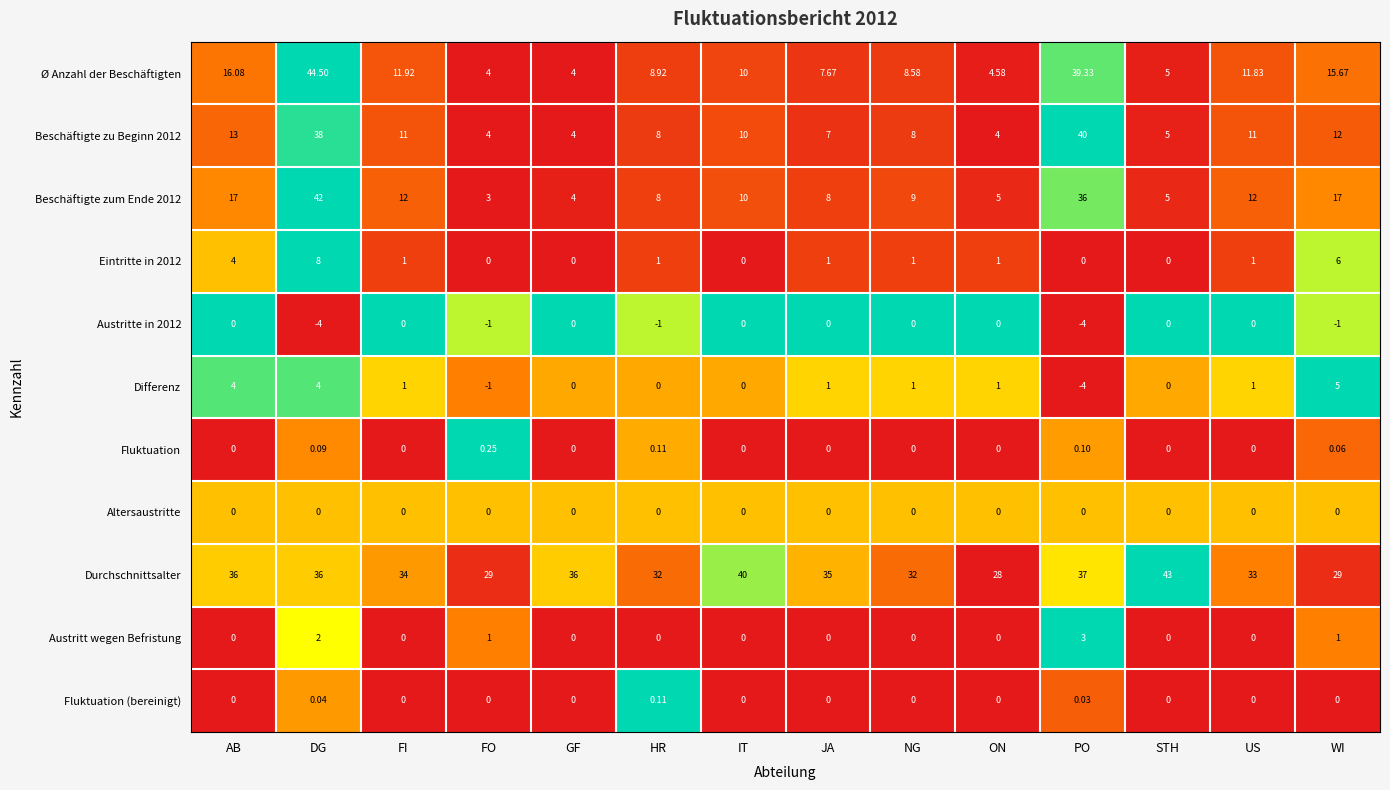

Between DG and NG, which series saw the biggest shift?

Ø Anzahl der Beschäftigten